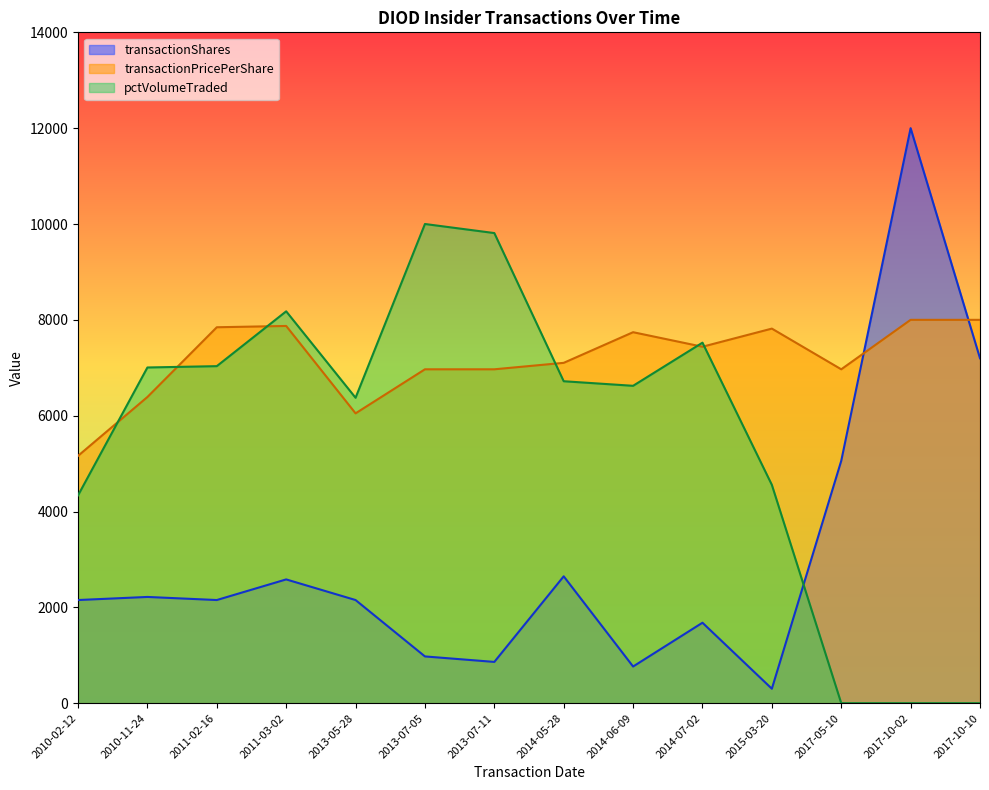

The transactionPricePerShare series shows 10800.0 at 2013-05-28. True or false?

False